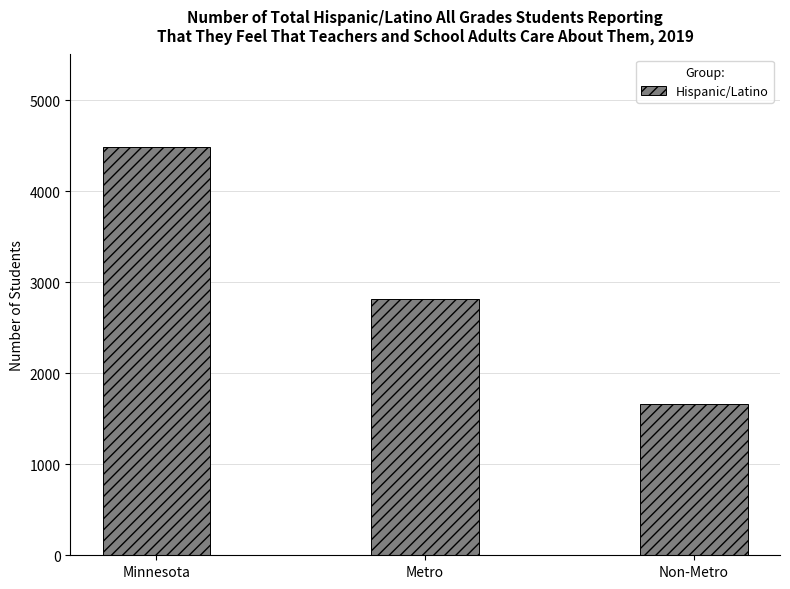

Approximately how many times larger is the value at Non-Metro compared to Metro?

0.6